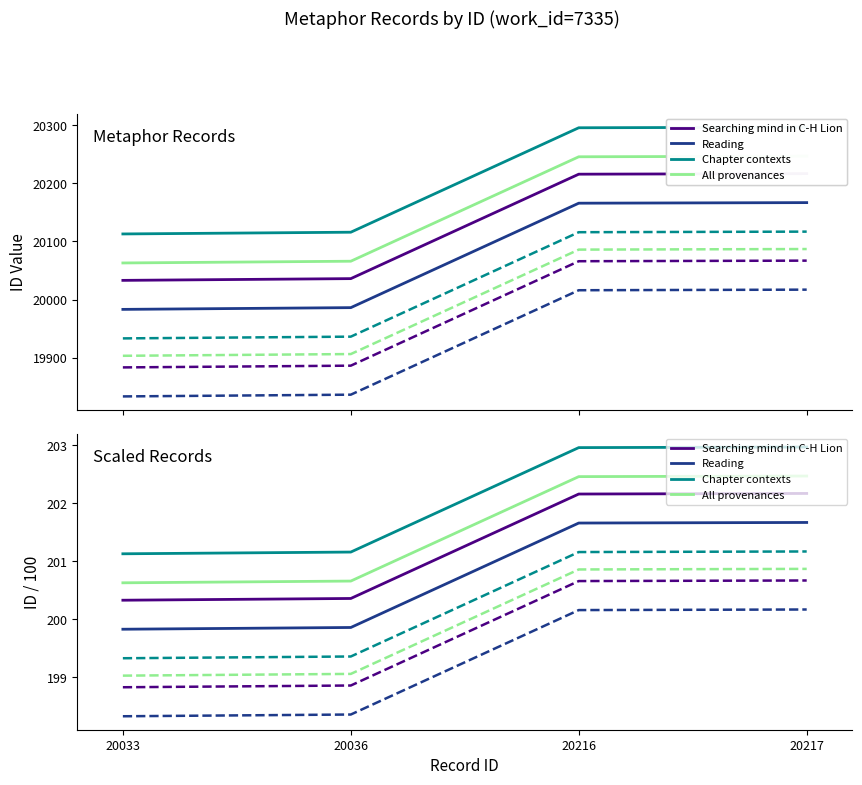

What is the value of the Chapter contexts point at the 1st from the left?

201.1